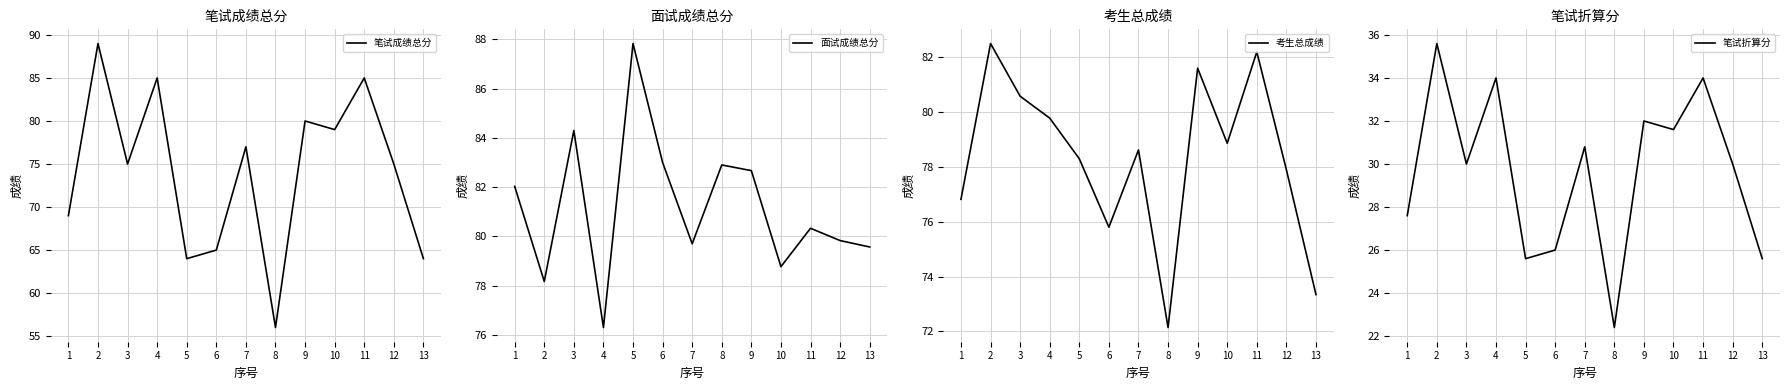

What is the total value across all series at 13?

242.5